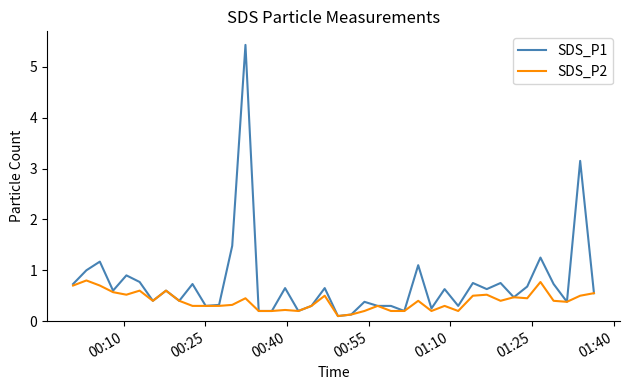

What is the greatest value displayed?

5.4